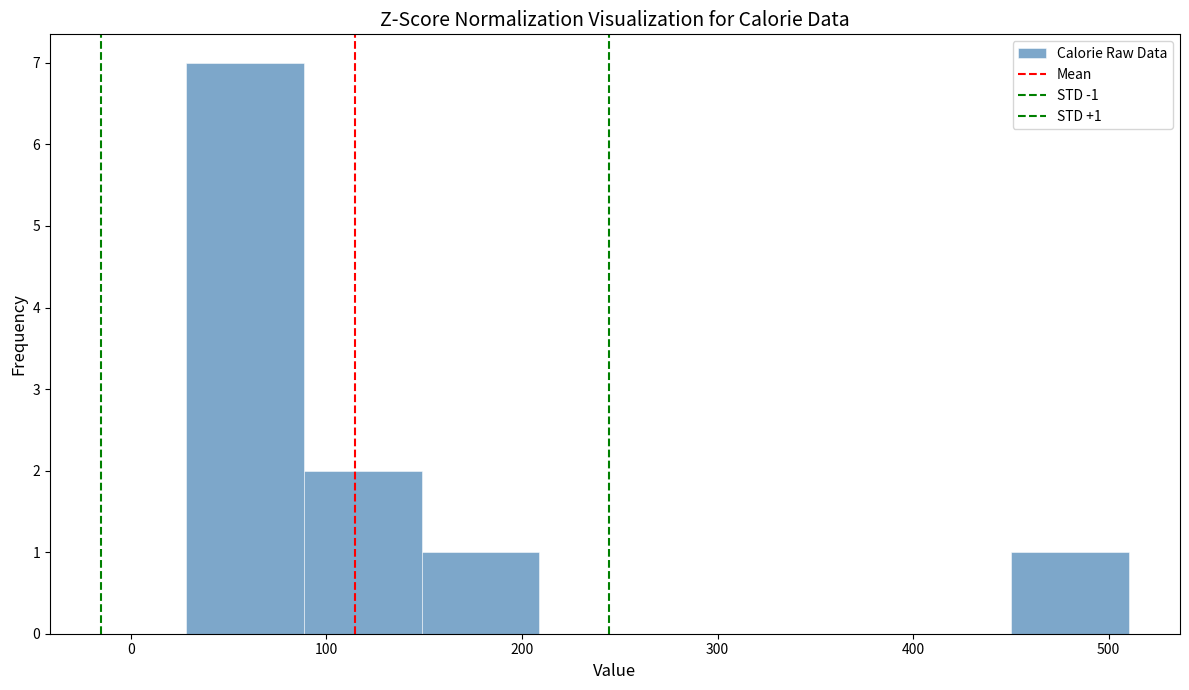

Which range on the x-axis has the tallest bar?

30 to 90